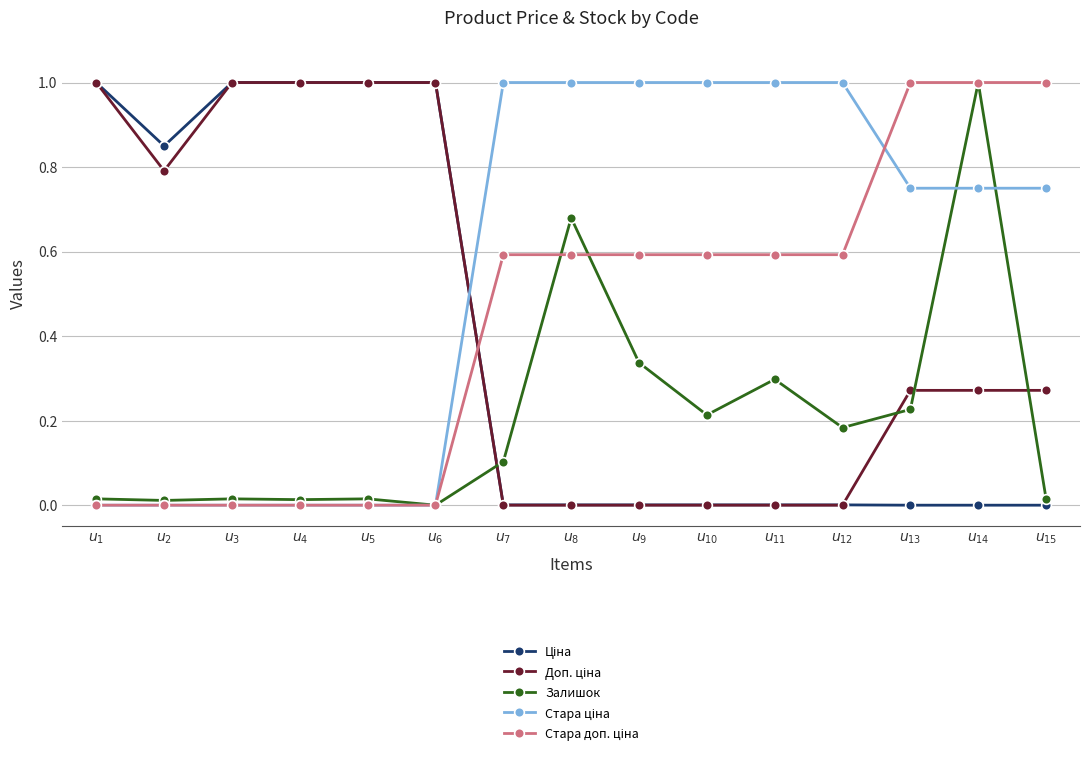

True or false: Стара ціна has a value of 0.6 at $u_{2}$.

False